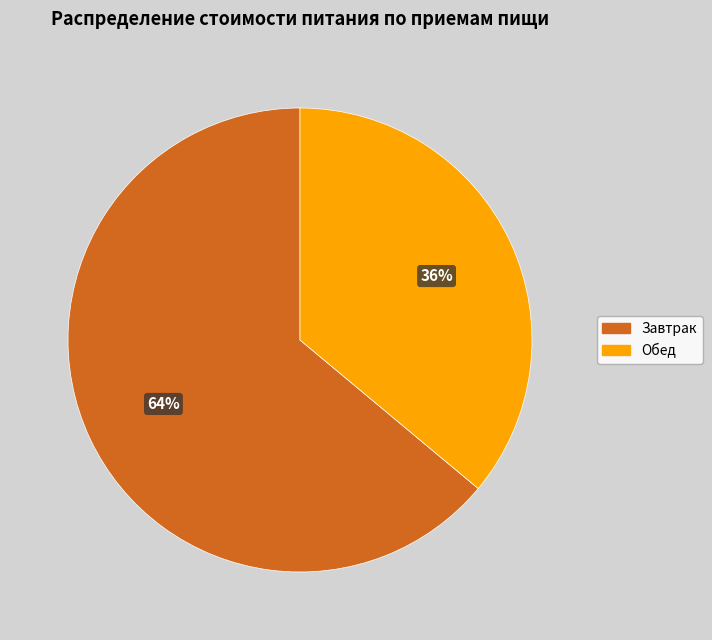

True or false: Обед accounts for 46% of the total.

False